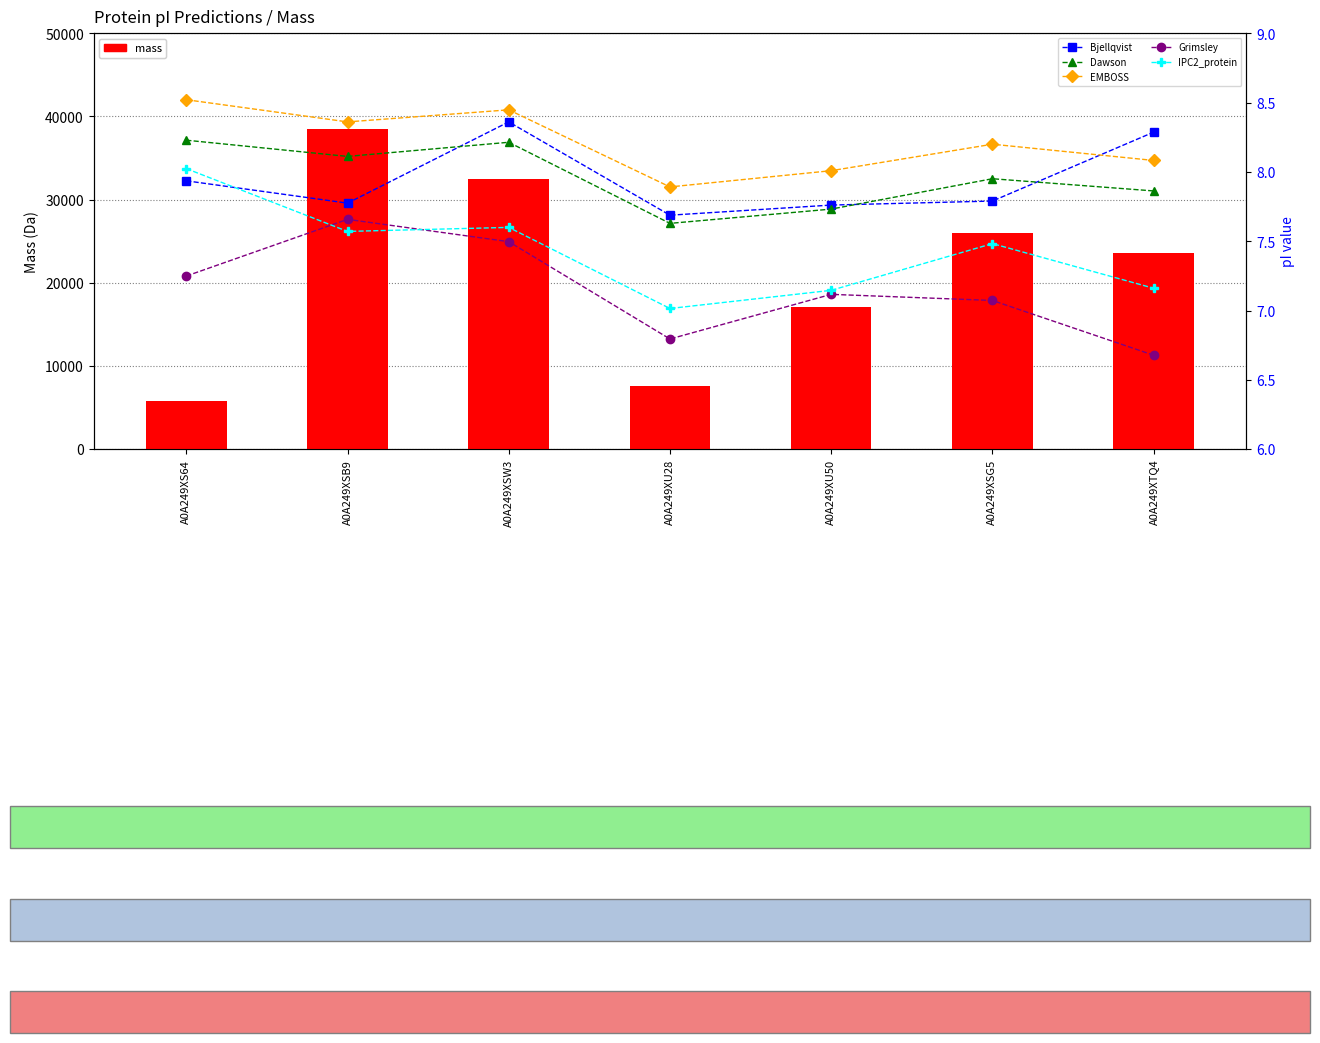

Reading left to right, what are all the values shown in this chart?

mass: 5771.9	38497.7	32477.3	7617.8	17120.2	25941.9	23533.8
Bjellqvist: 7.9	7.8	8.4	7.7	7.8	7.8	8.3
Dawson: 8.2	8.1	8.2	7.6	7.7	8.0	7.9
EMBOSS: 8.5	8.4	8.4	7.9	8.0	8.2	8.1
Grimsley: 7.2	7.7	7.5	6.8	7.1	7.1	6.7
IPC2_protein: 8.0	7.6	7.6	7.0	7.1	7.5	7.2